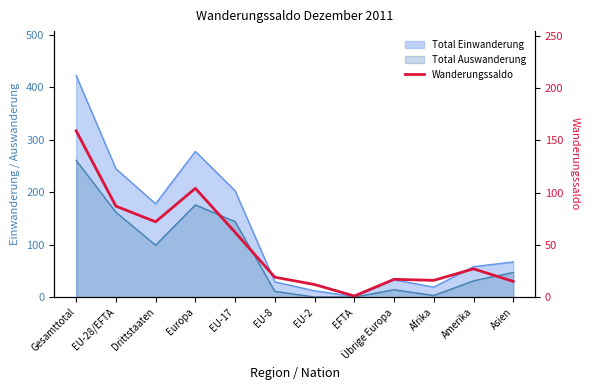

The value at Übrige Europa is 17. True or false?

True